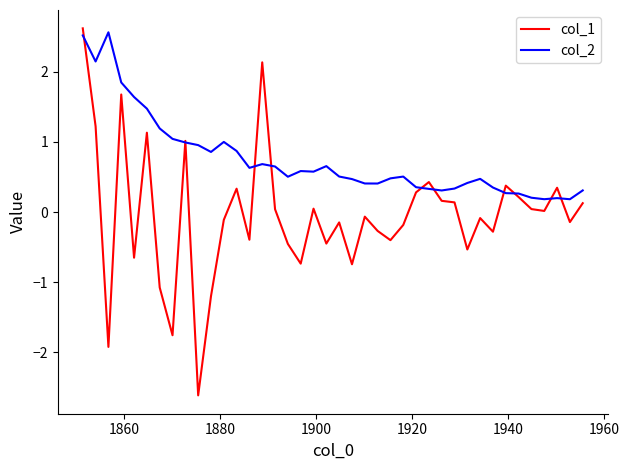

Rank the series by their average value, from highest to lowest.

col_2, col_1